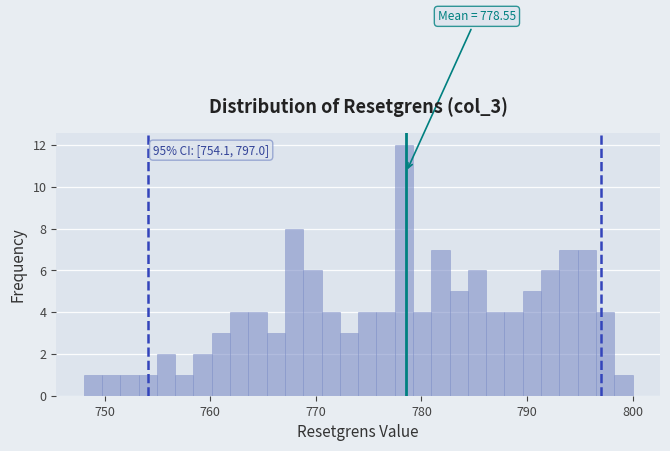

Read against the x-axis, roughly where is the centre of the tallest bar?

778